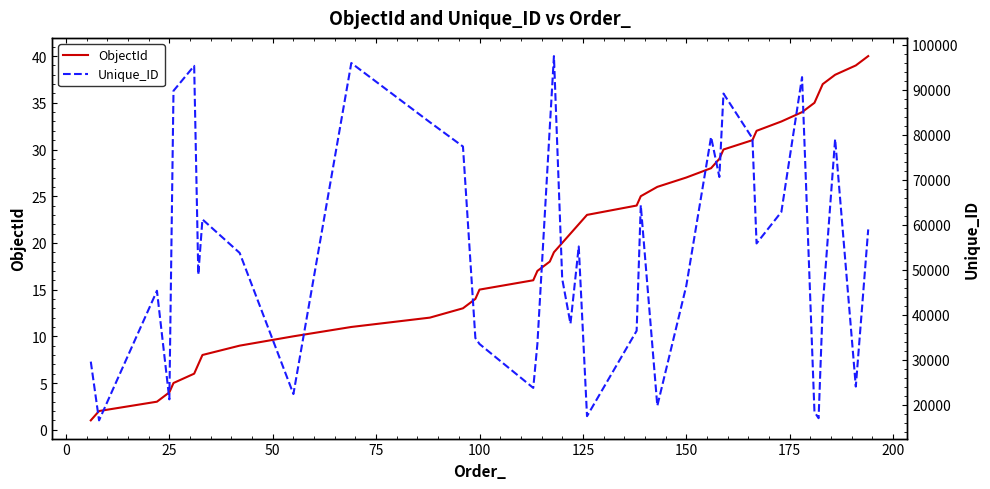

Rank the series by their maximum value, from lowest to highest.

ObjectId, Unique_ID